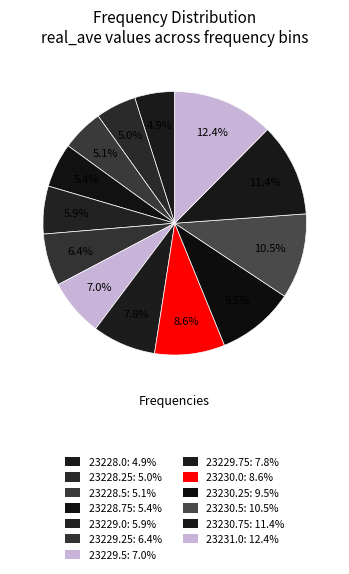

Does any single category account for the majority?

No